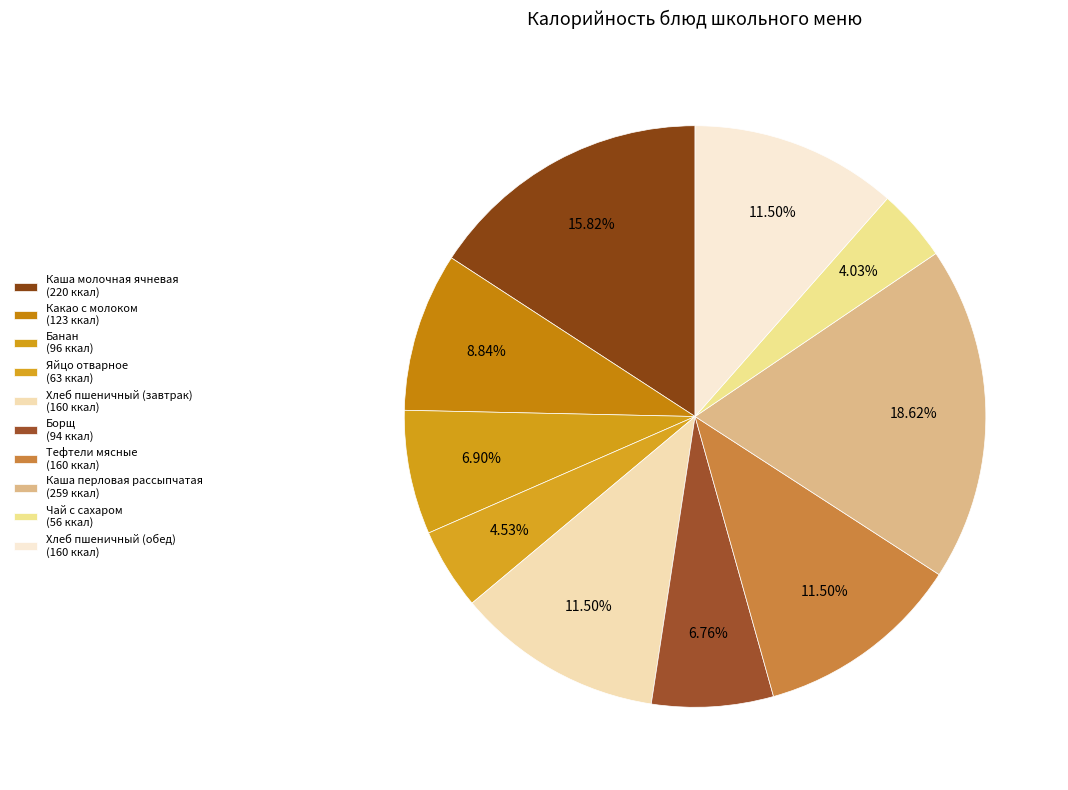

To the nearest percent, what is the combined percentage of Тефтели мясные and Яйцо отварное?

16%